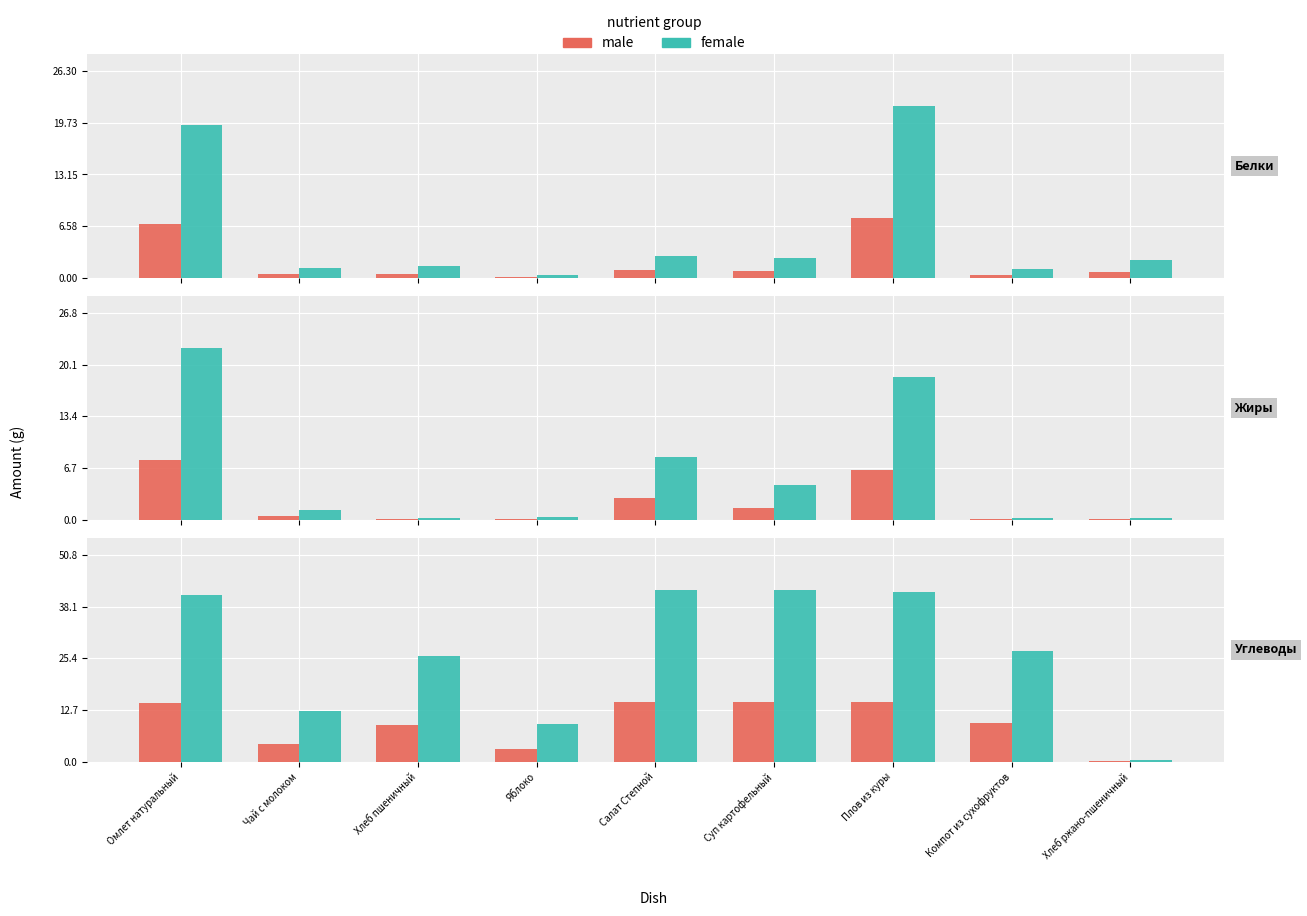

Rank the categories by female value from lowest to highest.

Хлеб ржано-пшеничный, Яблоко, Чай с молоком, Хлеб пшеничный, Компот из сухофруктов, Омлет натуральный, Плов из куры, Салат Степной, Суп картофельный